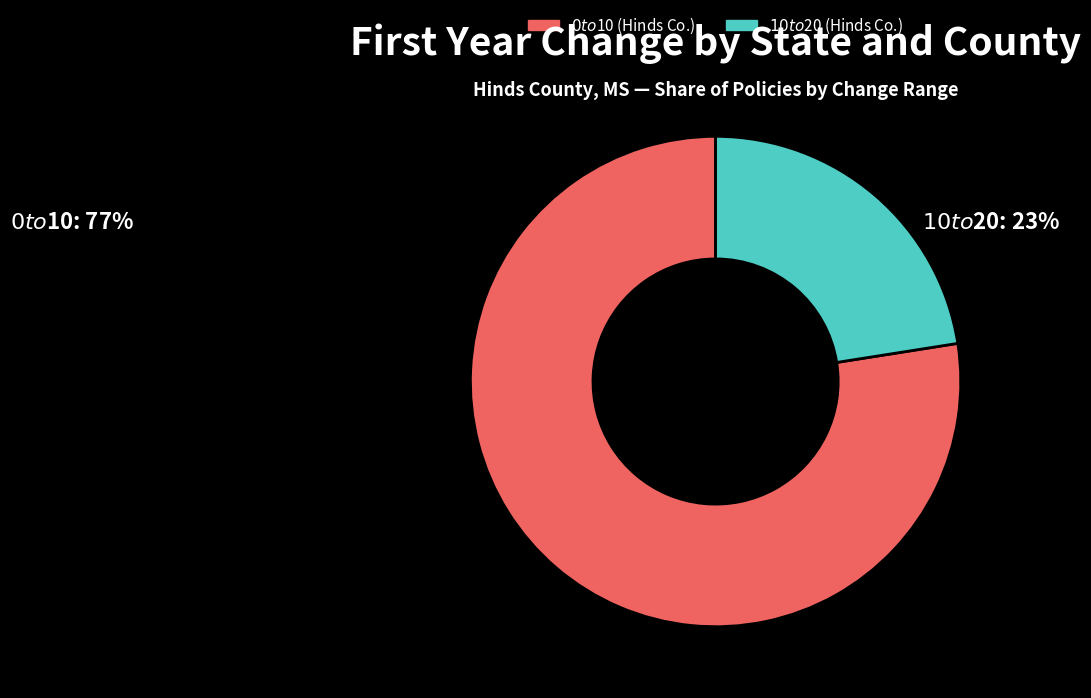

Is there any slice that represents more than half of the pie?

Yes